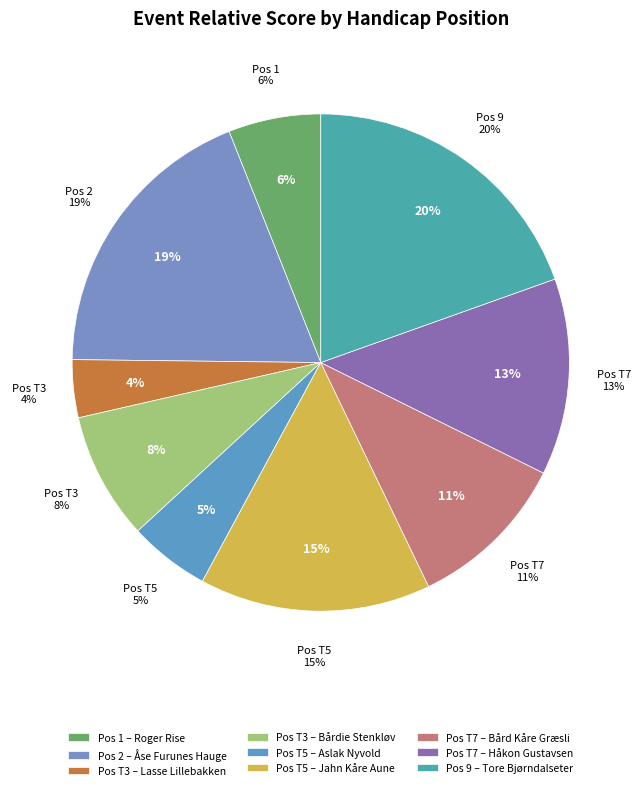

Does 9 account for over 50% of the chart?

No